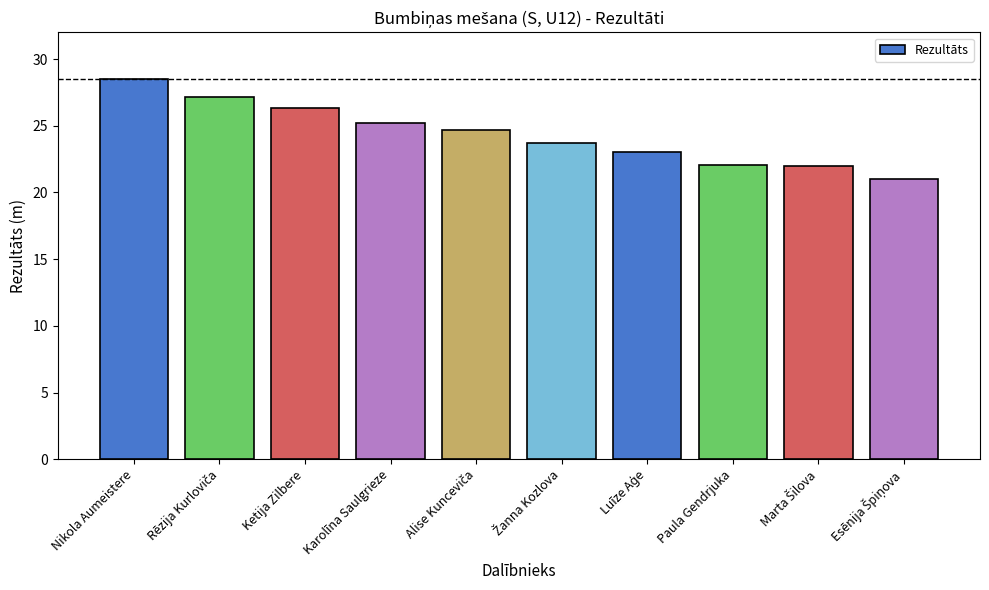

How many values exceed 24?

5